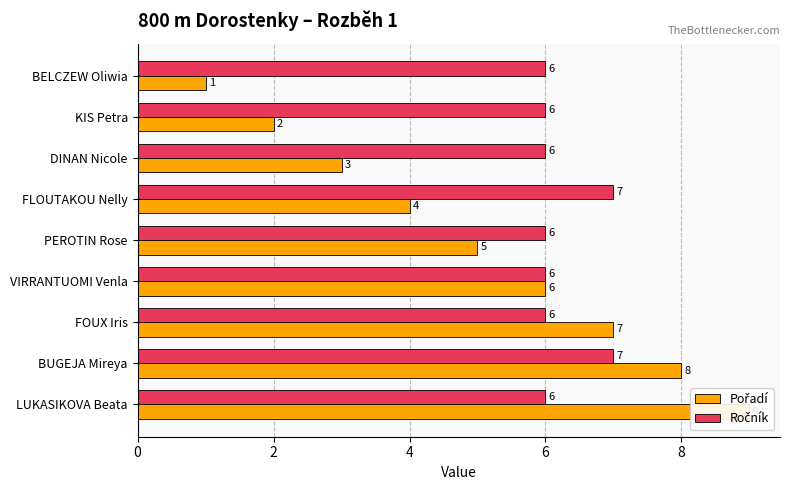

True or false: Pořadí has a value of 2 at 10.

False